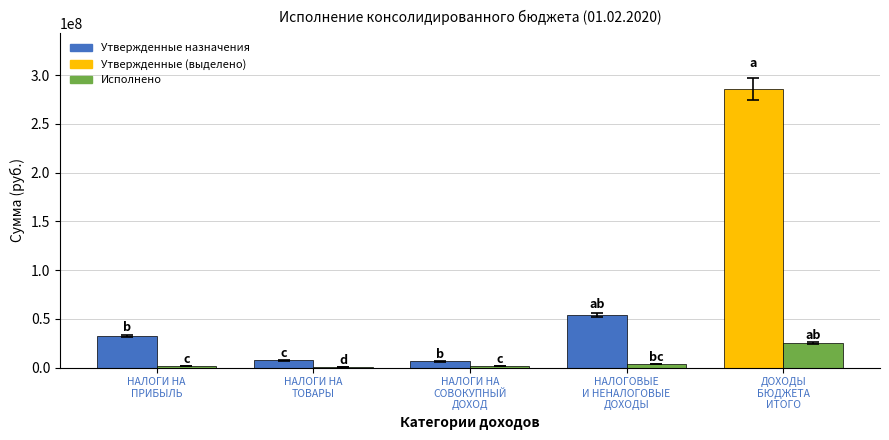

How many values in the Утвержденные назначения series exceed 32563800?

2